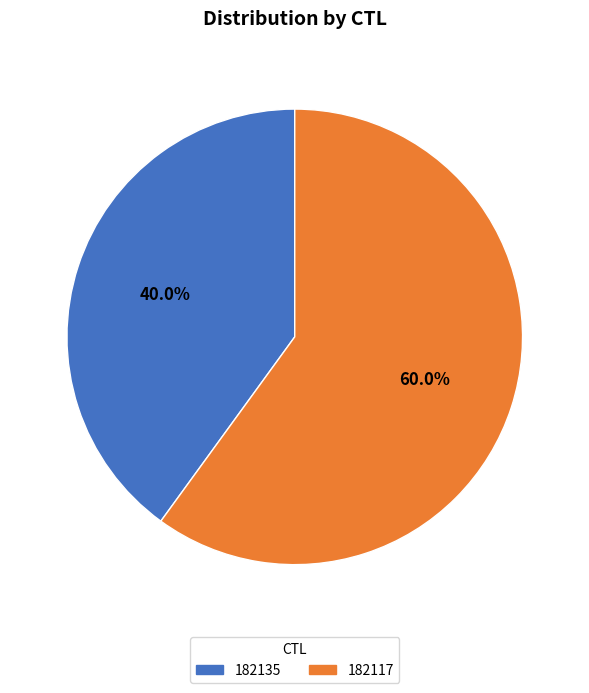

To the nearest percent, what is the difference between the largest and smallest slice percentages?

20%